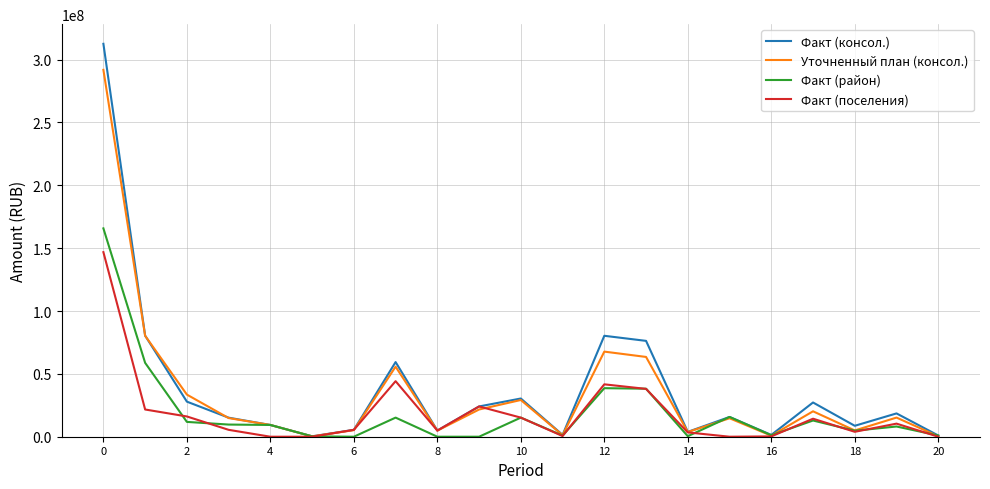

Which series has the widest spread of values?

Факт (консол.)